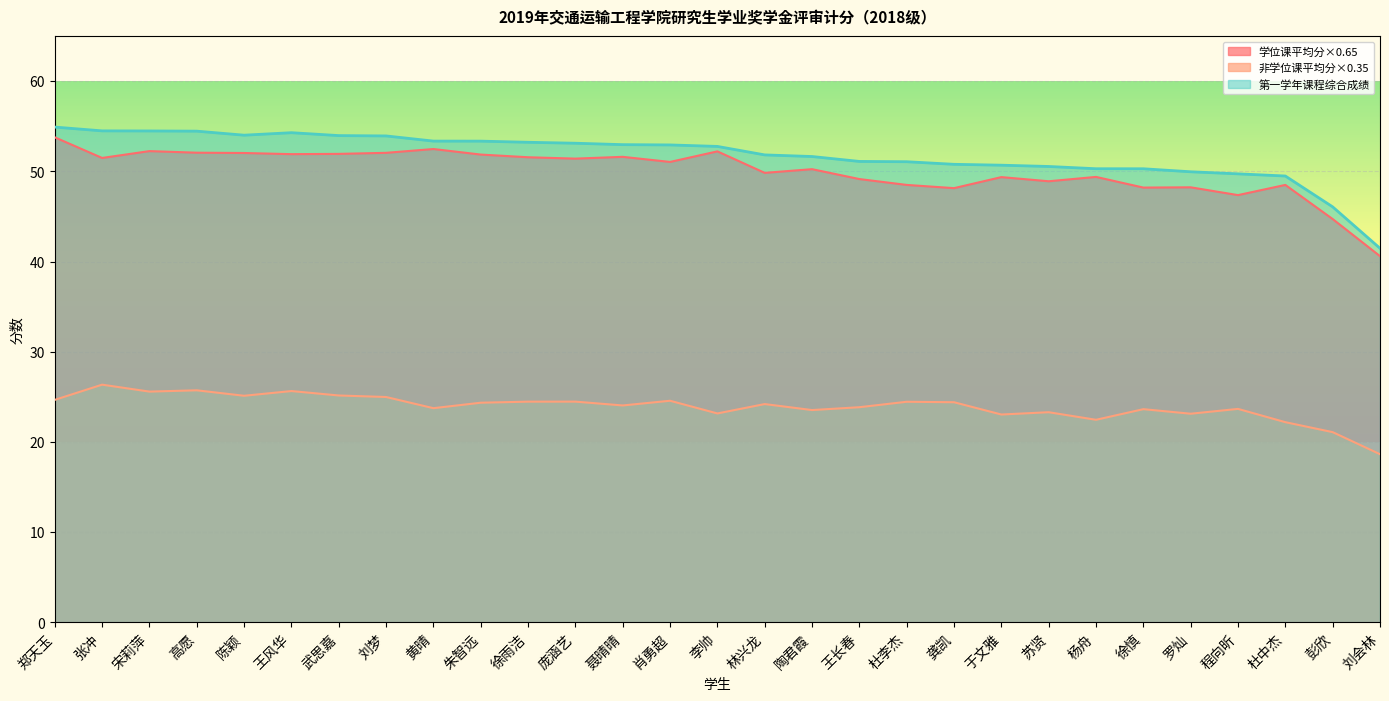

What position from the left is 聂晴晴?

13